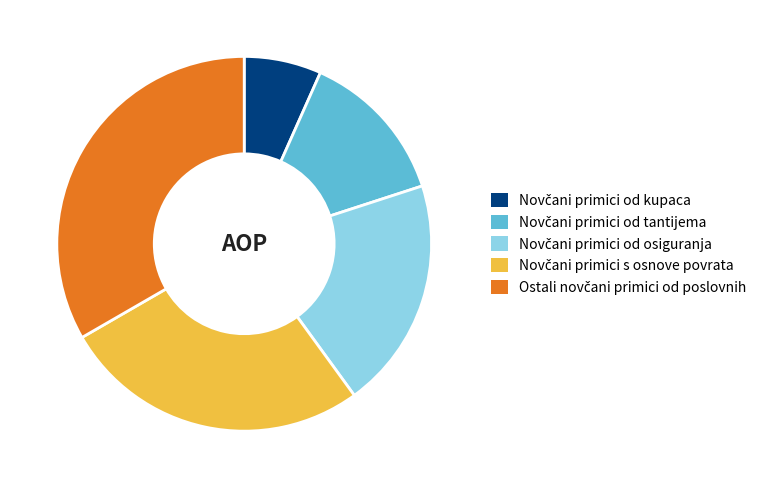

Does any single category account for the majority?

No